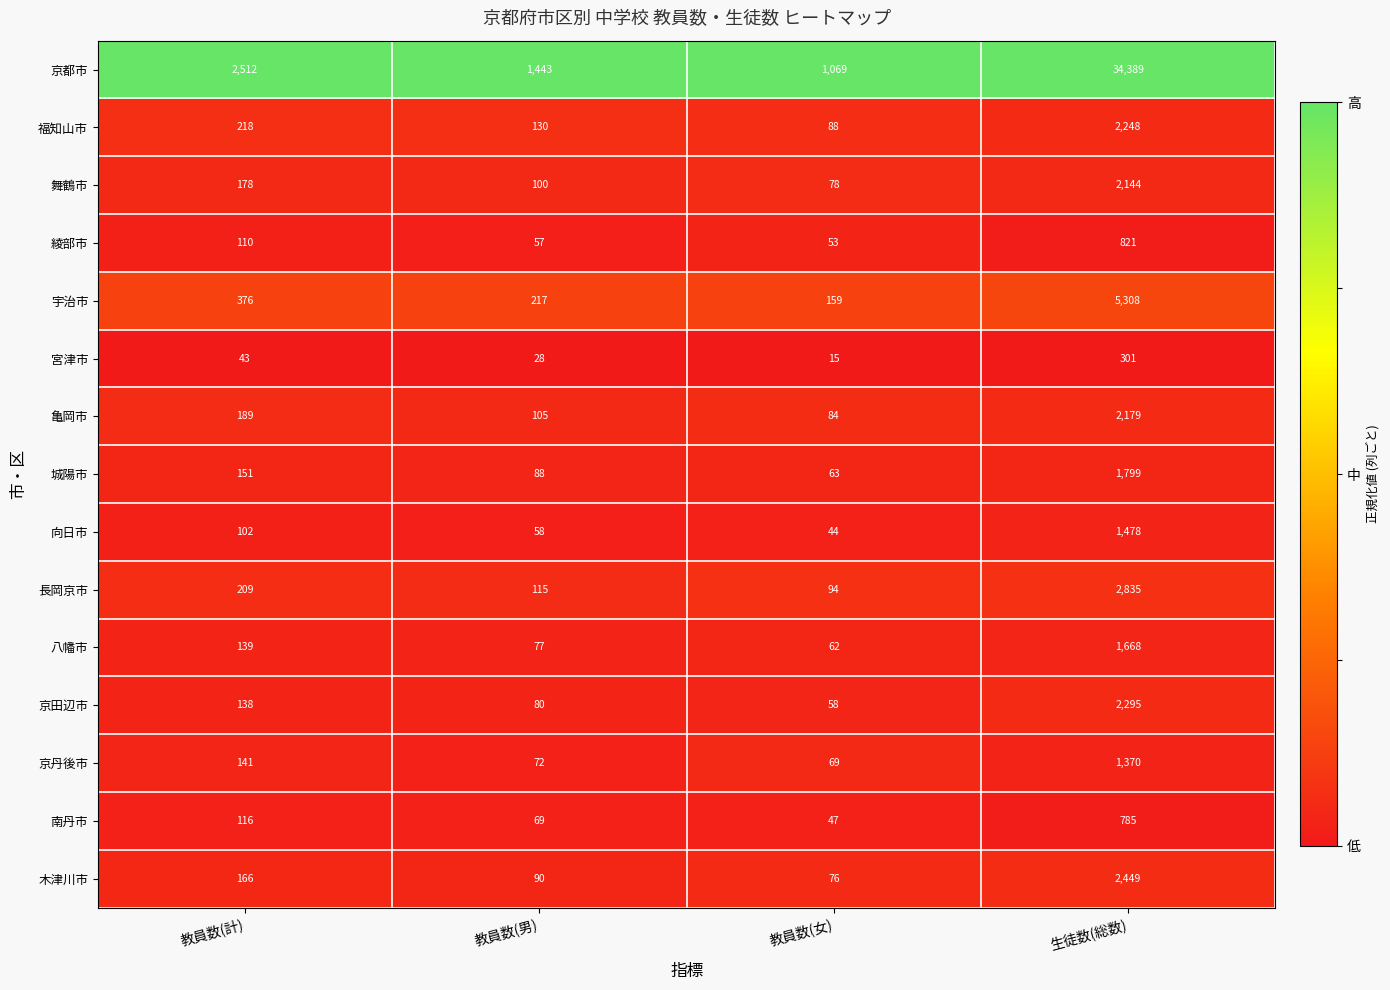

At 教員数(女), list the series in order from smallest to largest.

宮津市, 向日市, 南丹市, 綾部市, 京田辺市, 八幡市, 城陽市, 京丹後市, 木津川市, 舞鶴市, 亀岡市, 福知山市, 長岡京市, 宇治市, 京都市